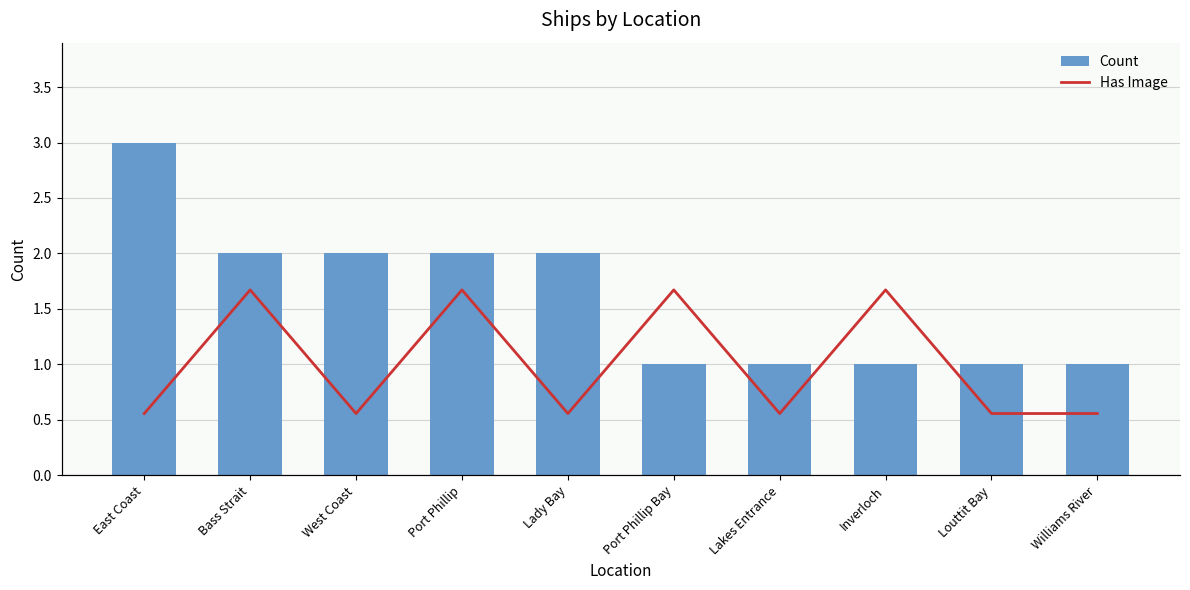

Which has a higher value, Port Phillip or East Coast?

East Coast